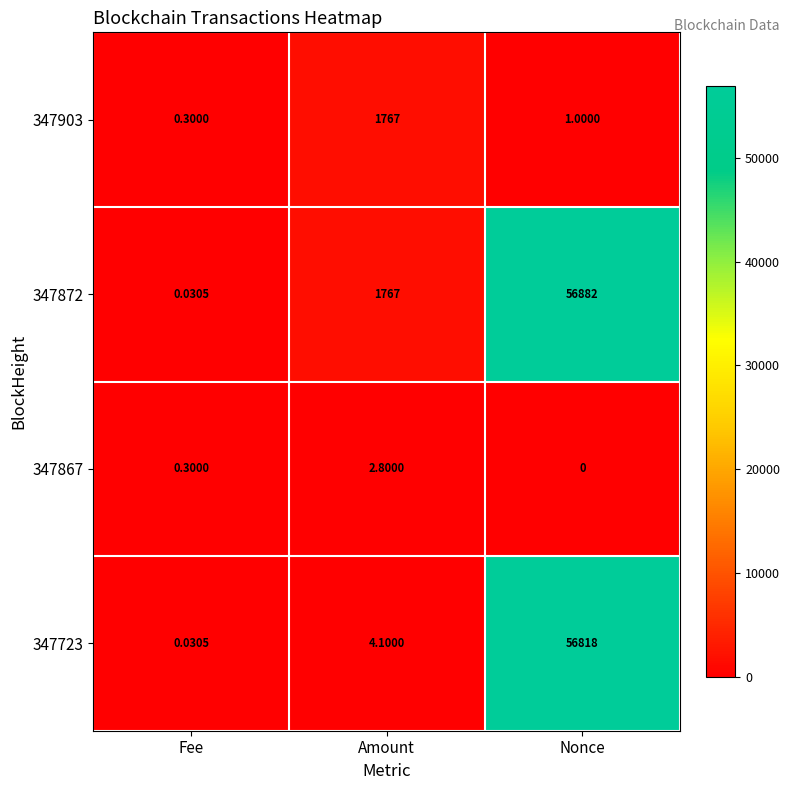

Rank the categories by 347903 value from lowest to highest.

Fee, Nonce, Amount